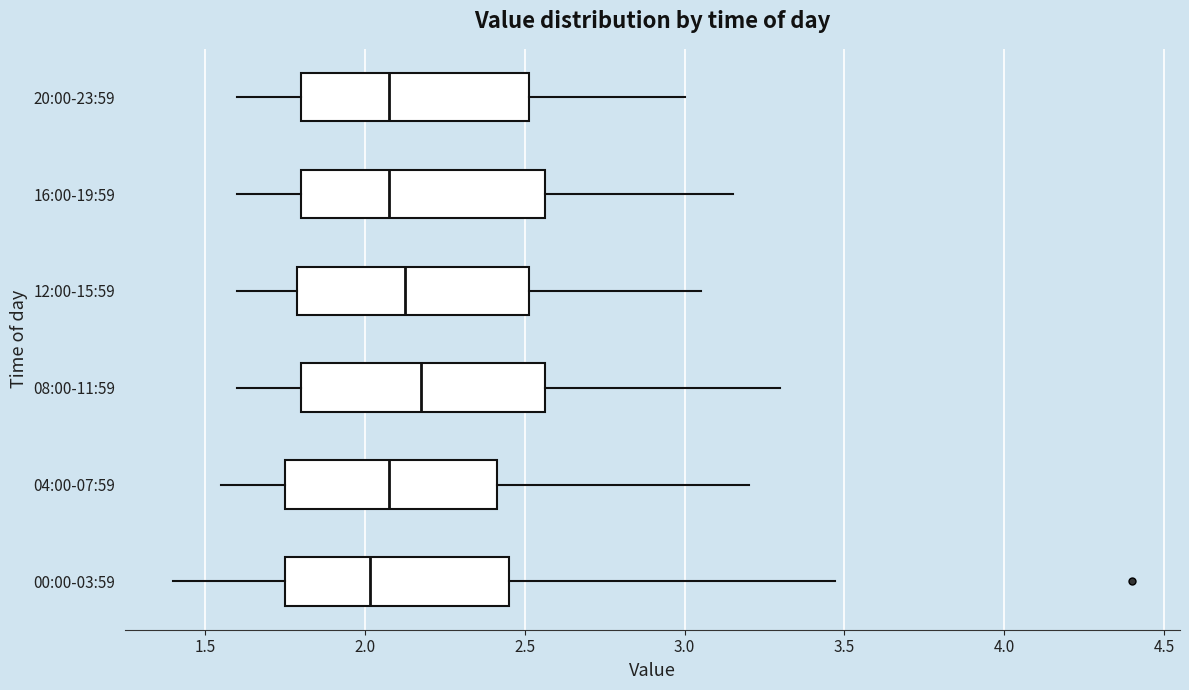

Reading bottom to top, transcribe this box plot: for each box, give where its median line is, the range the box spans, and where its two whiskers end, as read against the x-axis. The values are not printed on the chart, so give them approximately, as read against the axis.

00:00-03:59: median 2.00, box 1.75 to 2.45, whiskers 1.40 to 3.45
04:00-07:59: median 2.10, box 1.75 to 2.40, whiskers 1.55 to 3.20
08:00-11:59: median 2.20, box 1.80 to 2.55, whiskers 1.60 to 3.30
12:00-15:59: median 2.15, box 1.80 to 2.50, whiskers 1.60 to 3.05
16:00-19:59: median 2.10, box 1.80 to 2.55, whiskers 1.60 to 3.15
20:00-23:59: median 2.10, box 1.80 to 2.50, whiskers 1.60 to 3.00